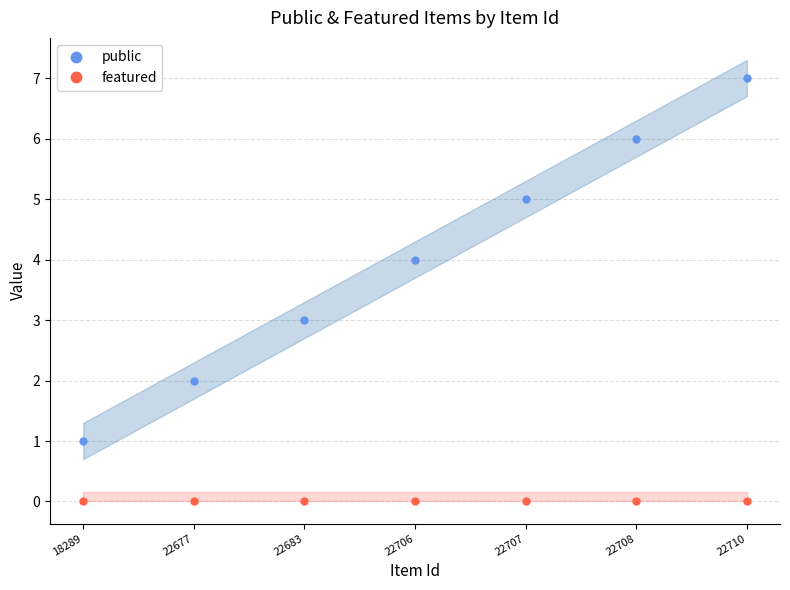

The public series shows 2 at 22677. True or false?

True